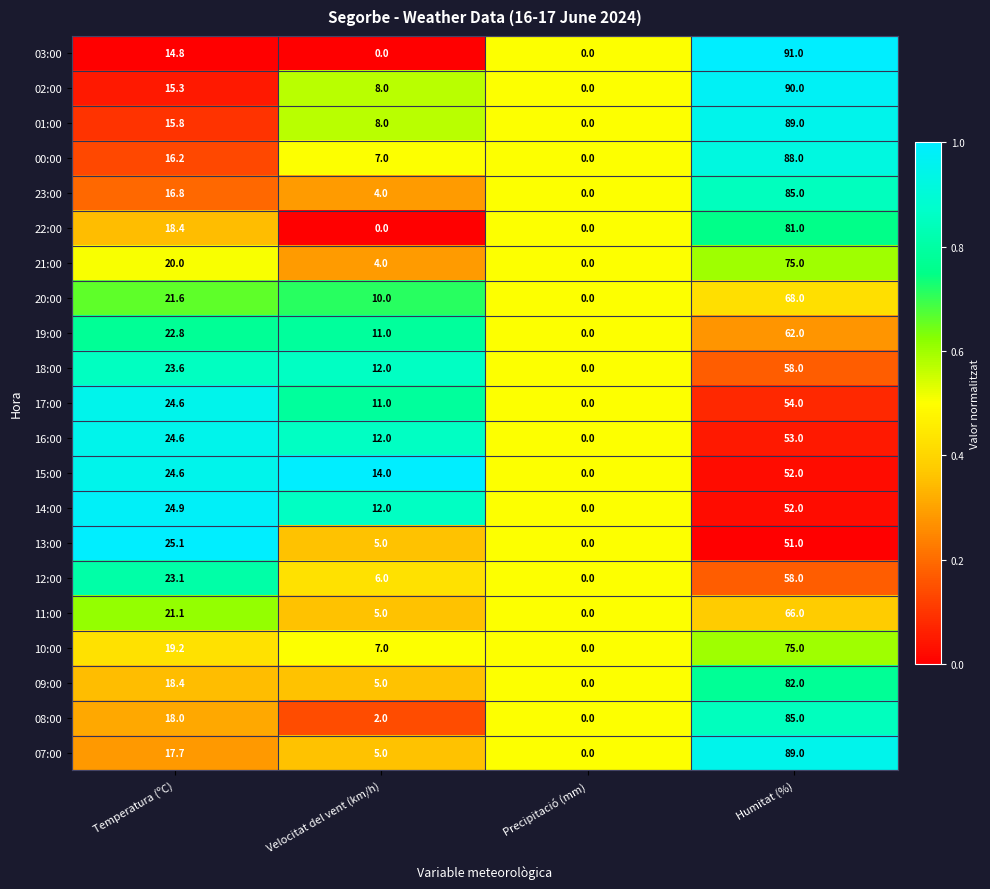

What is the average value of the 01:00 series?

28.2